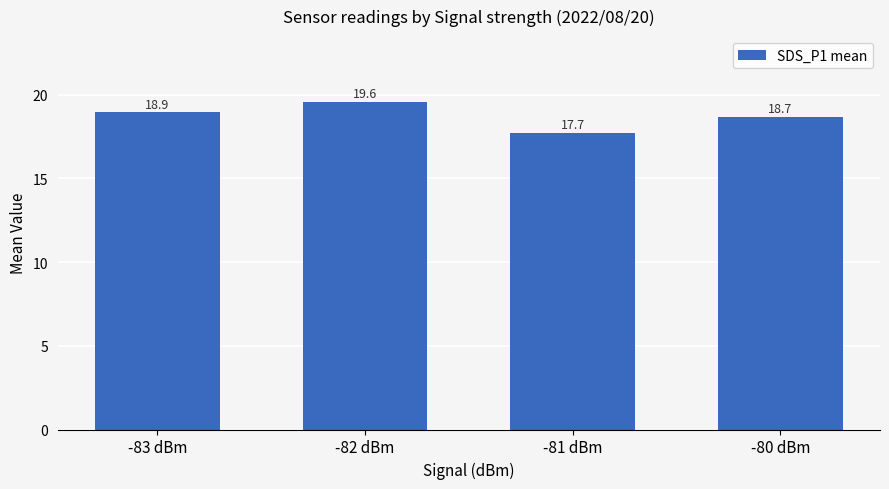

What is the maximum value shown in the chart?

19.6